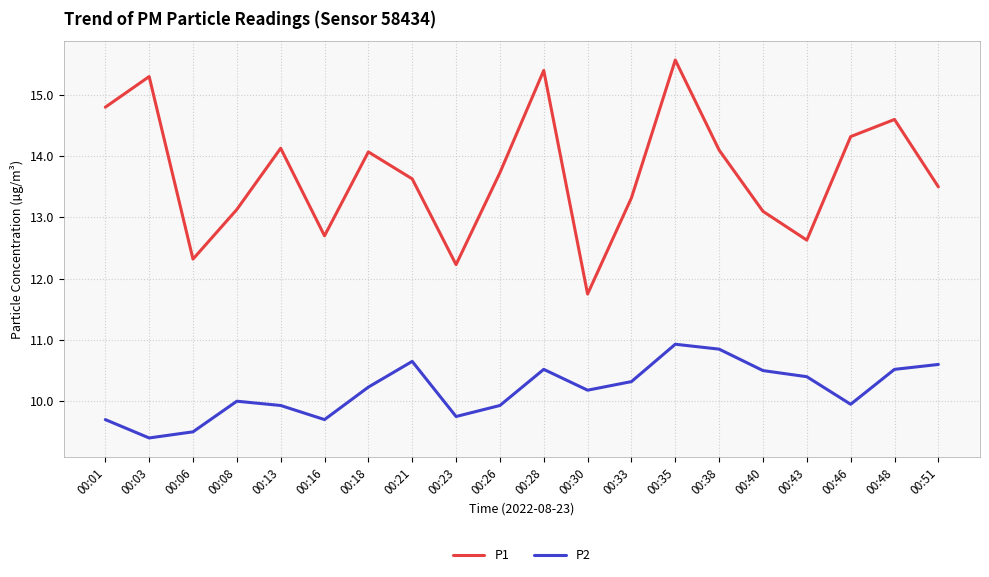

At which category does the chart reach its peak across all series?

00:35